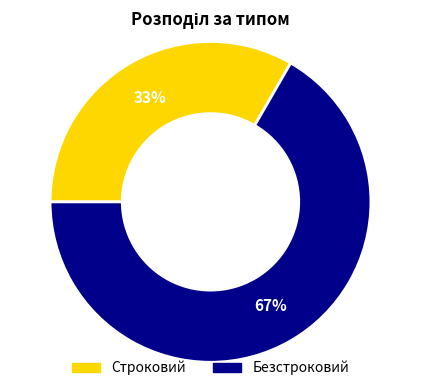

Which has a higher value, Строковий or Безстроковий?

Безстроковий